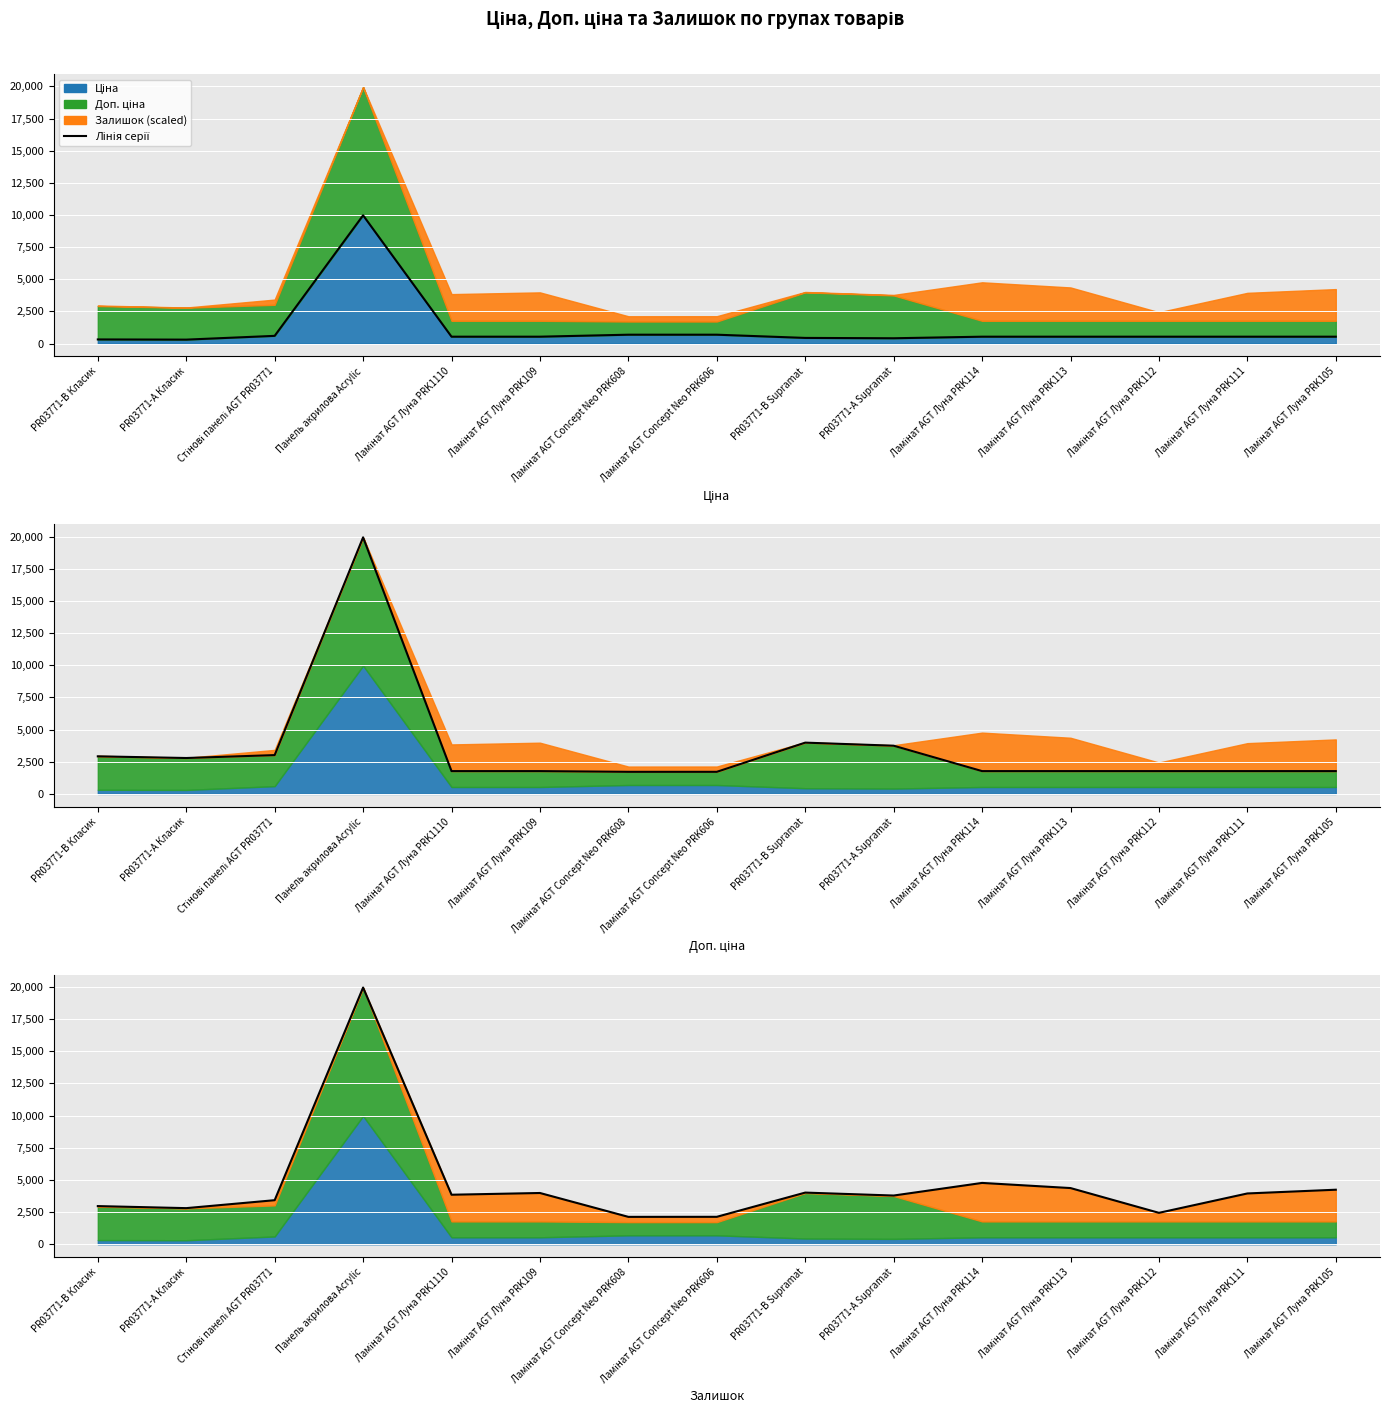

What value does the Залишок (лінія) series have at PR03771-B Supramat?

4015.3